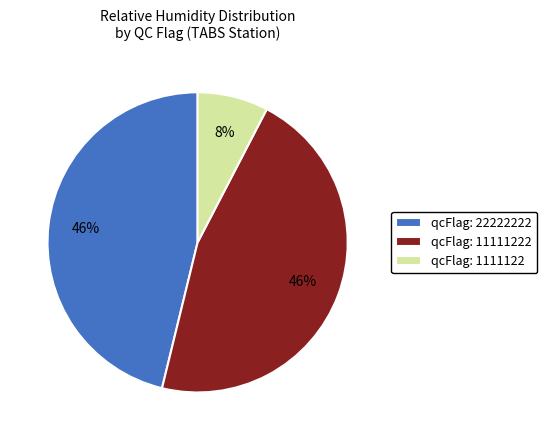

Is there a majority slice in this chart?

No